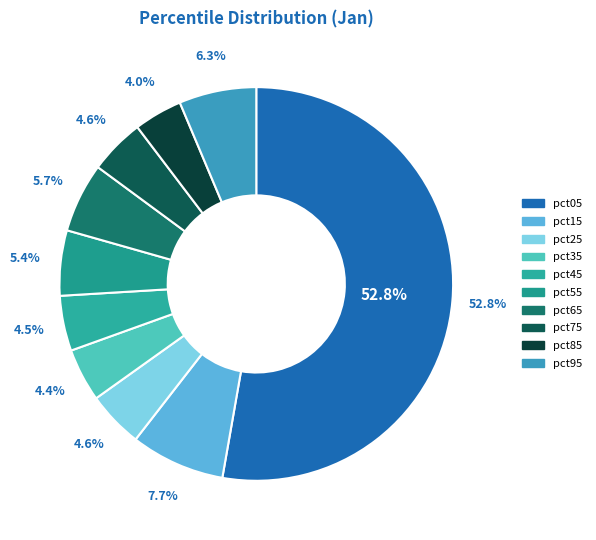

What percentage do pct35 and pct85 together represent?

8.4%